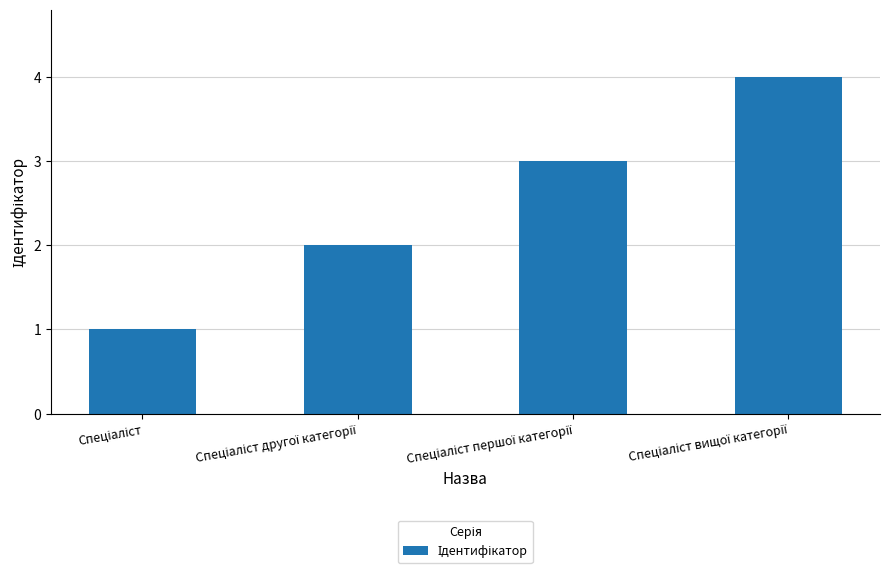

What is the difference between the maximum and minimum values?

3